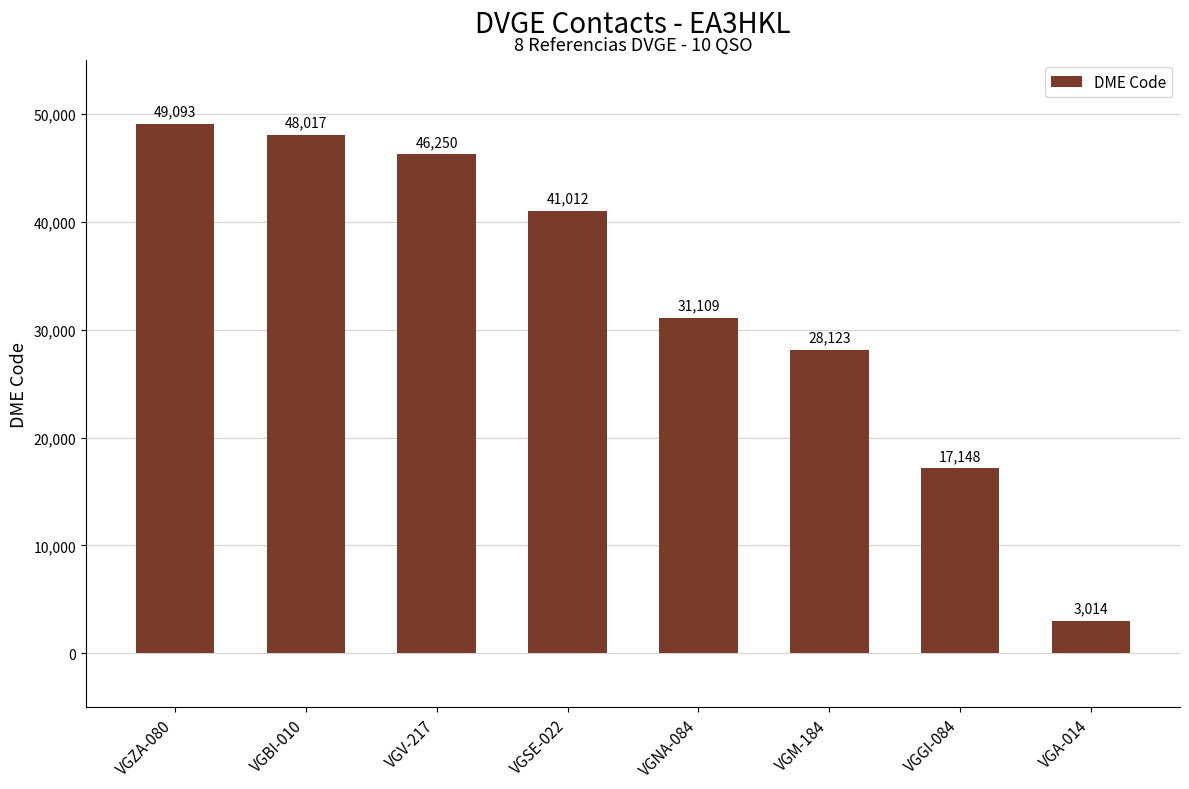

What position from the right is VGGI-084?

2